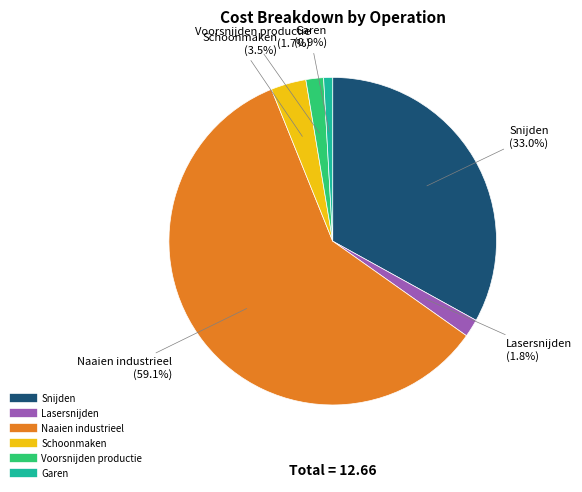

Does any single category account for the majority?

Yes